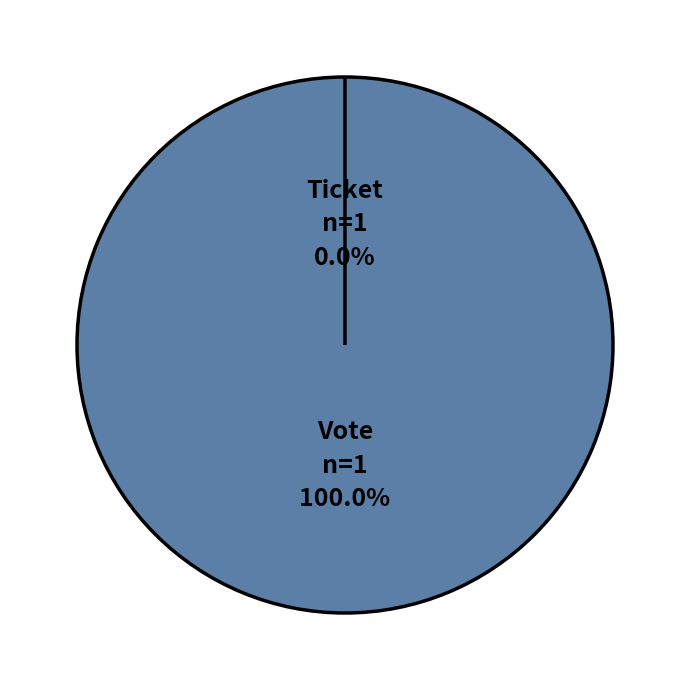

Rank the categories by value from lowest to highest.

Ticket, Vote